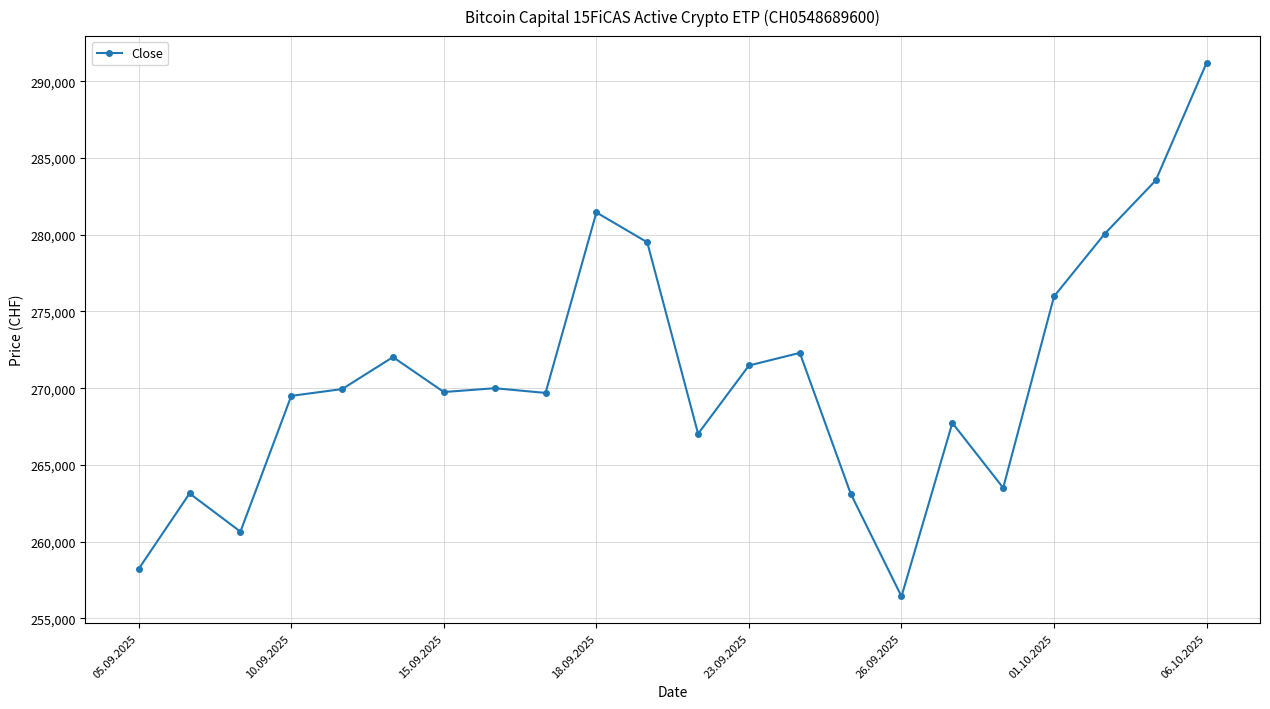

What is the average value?

270740